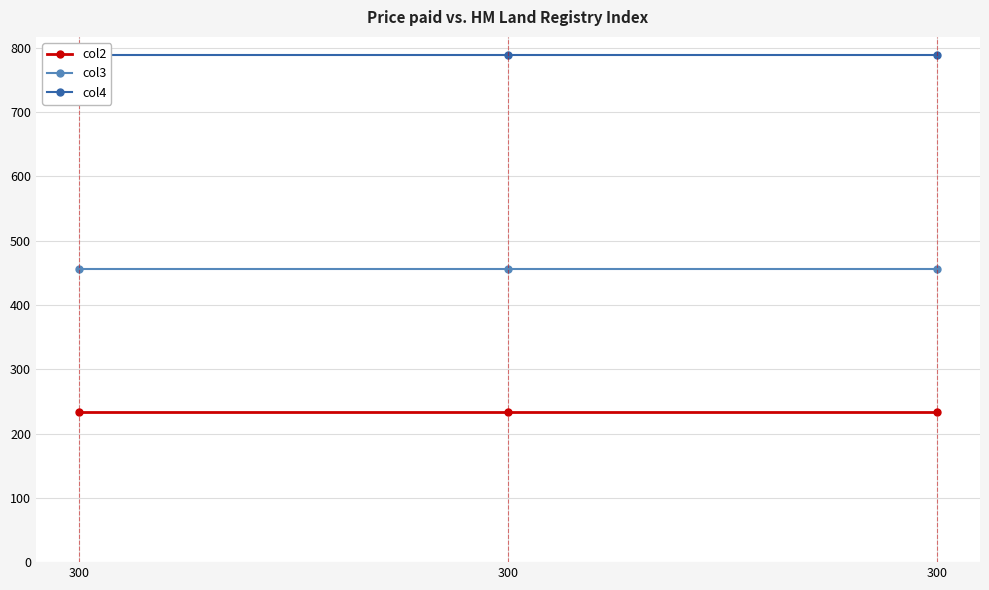

Is this an area chart (filled region under the line)?

No